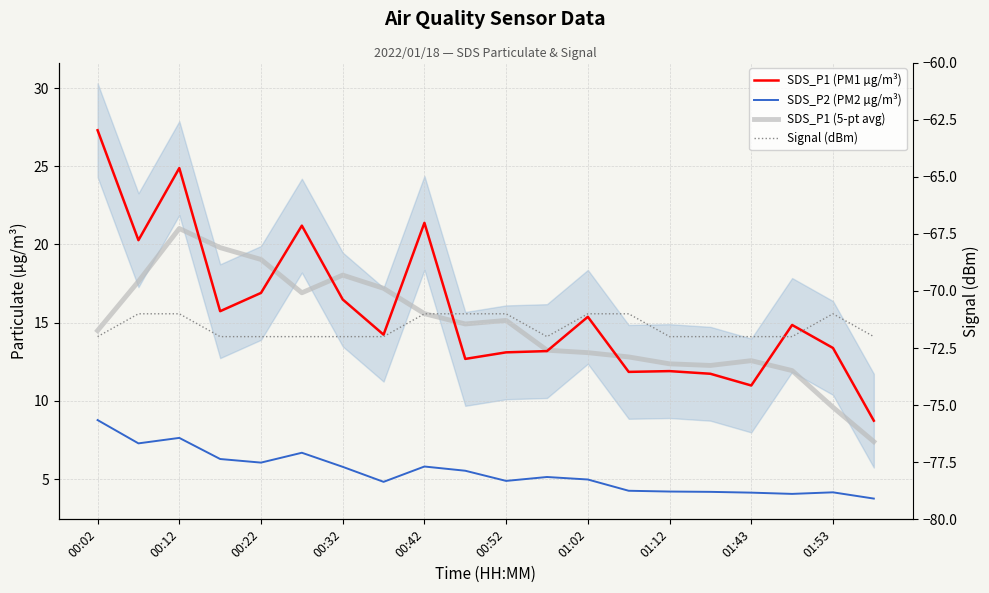

What is the average value of the SDS_P2 (PM2 µg/m³) series?

5.4